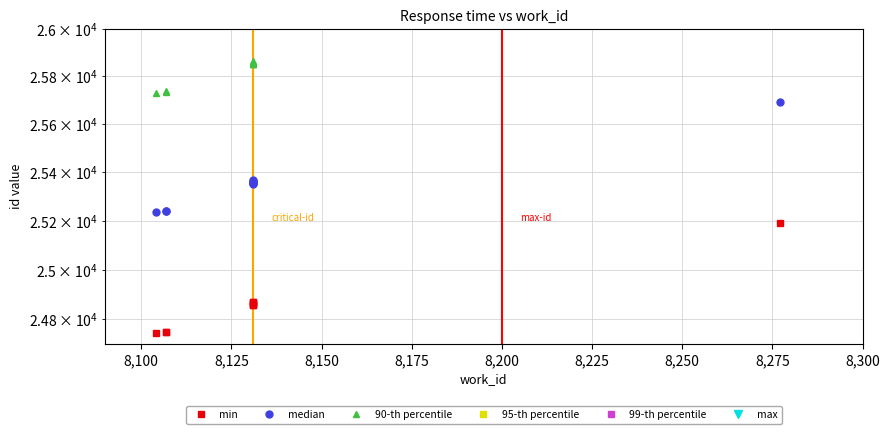

What is the value of the max point at the 7th from the left?

27350.4